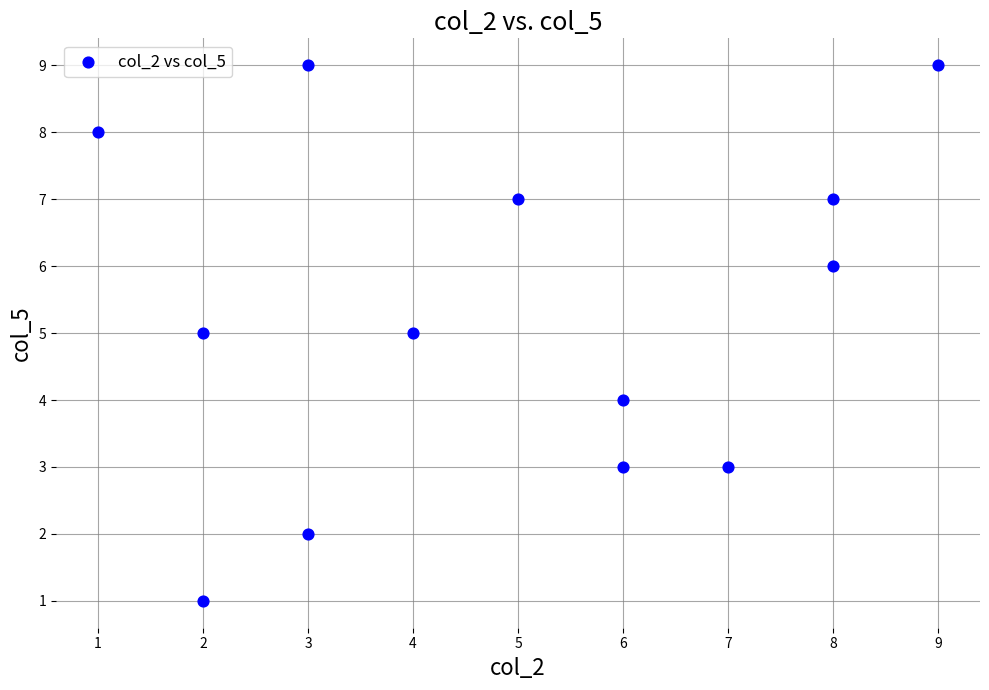

What is the range of X values (max minus min)?

8